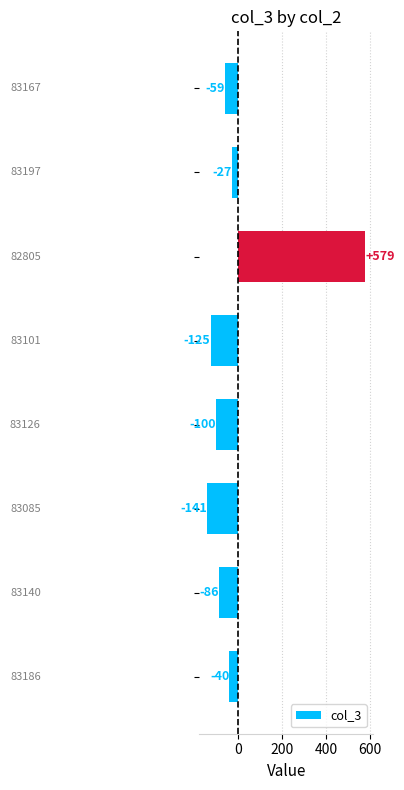

What is the value of the 1st bar from the top?

-59.1